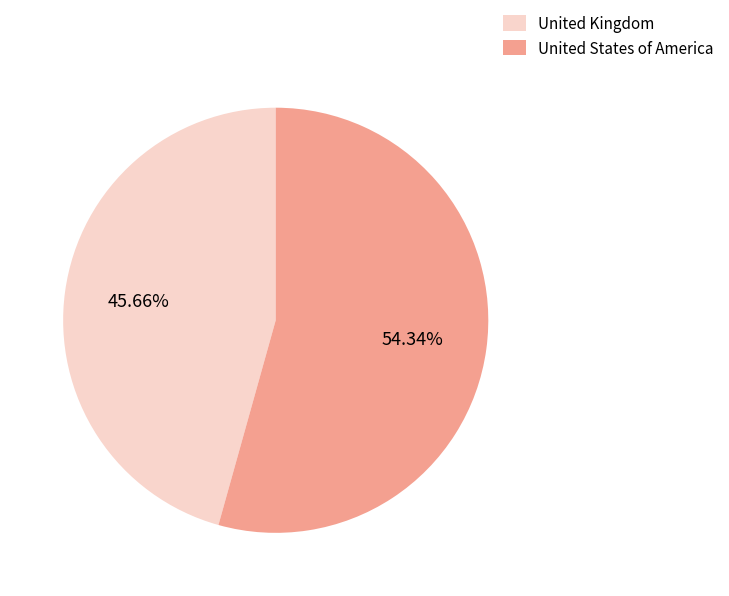

Is it true that United States of America is 54% of the pie?

True